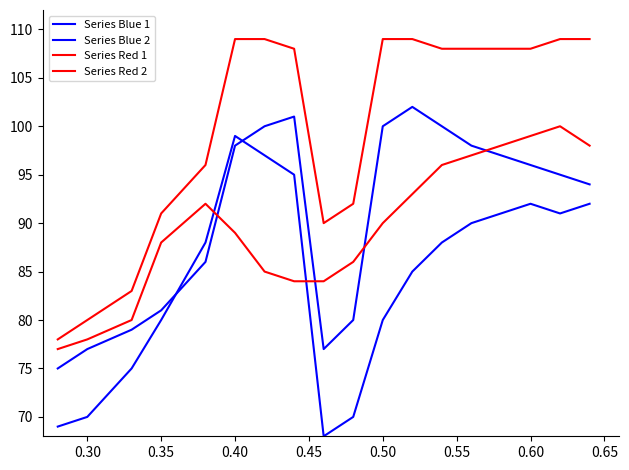

Count the number of data series in this chart.

4